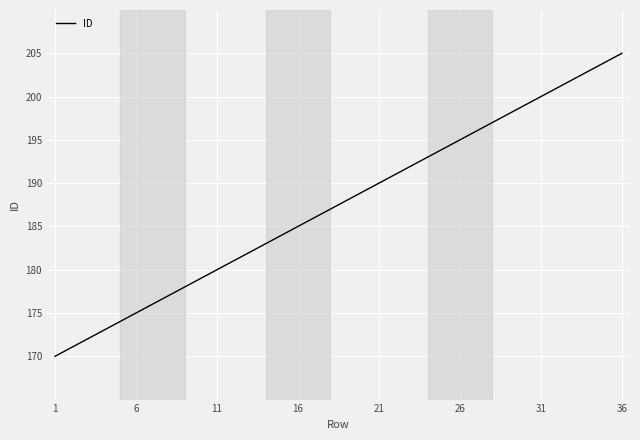

What is the smallest value displayed?

170